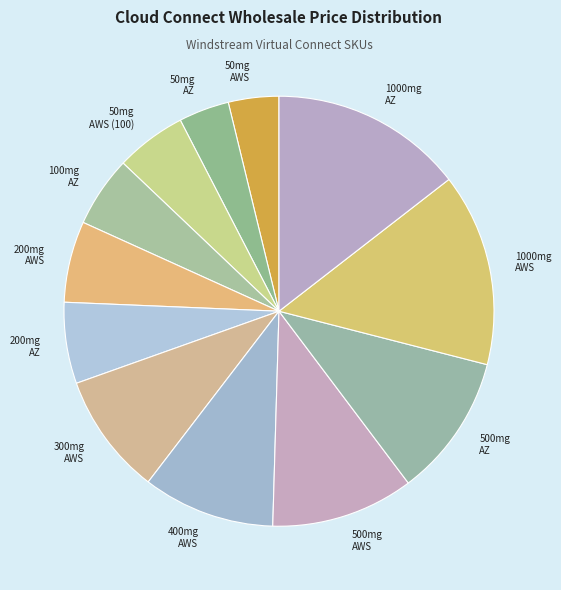

How many slices are in this pie chart?

12